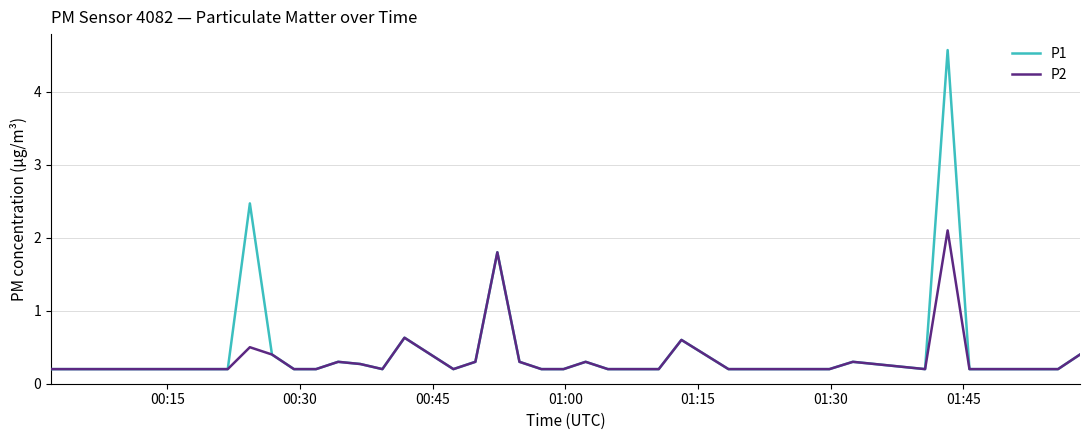

Which series has the largest range (max minus min)?

P1